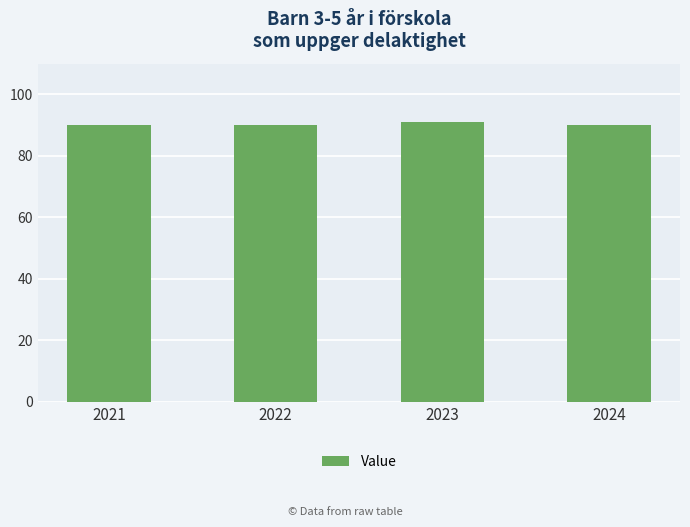

What is the value of the 1st bar from the left?

90